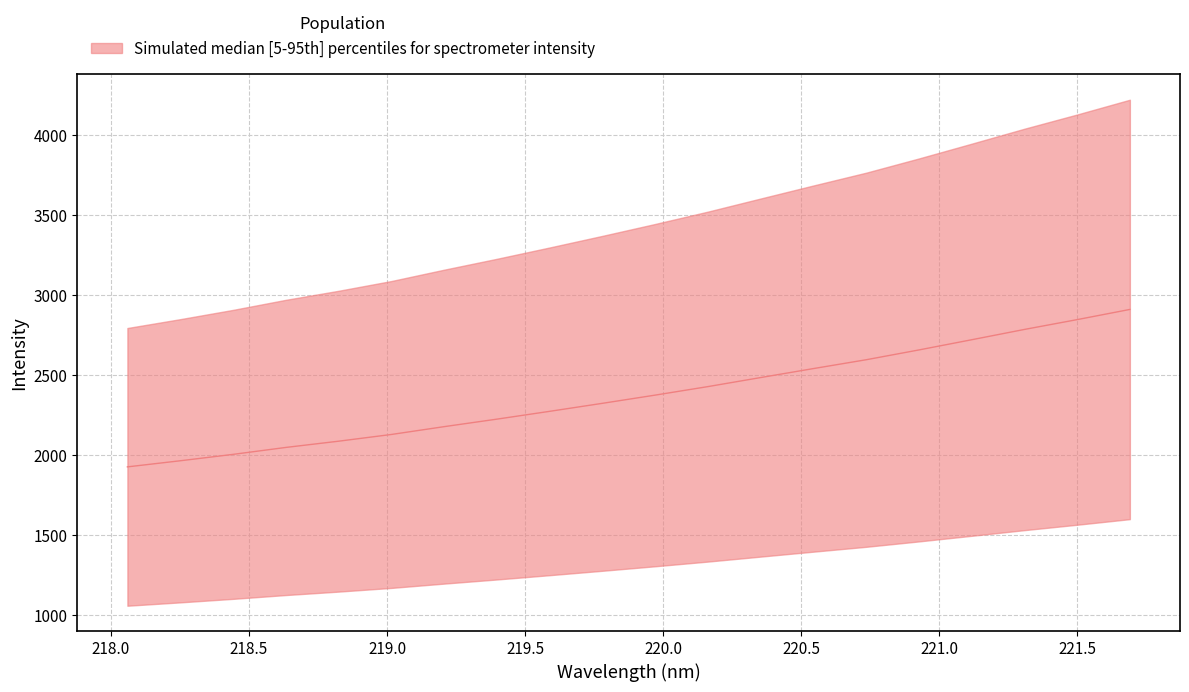

Is it true that the value at 217.5 is 3034.5?

False